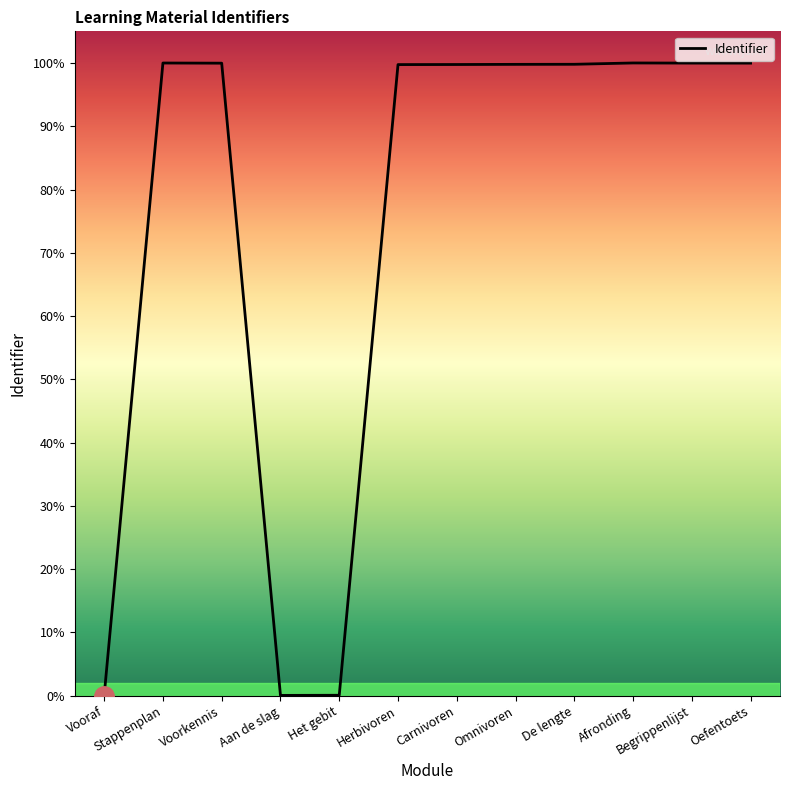

What is the average value?

74.9